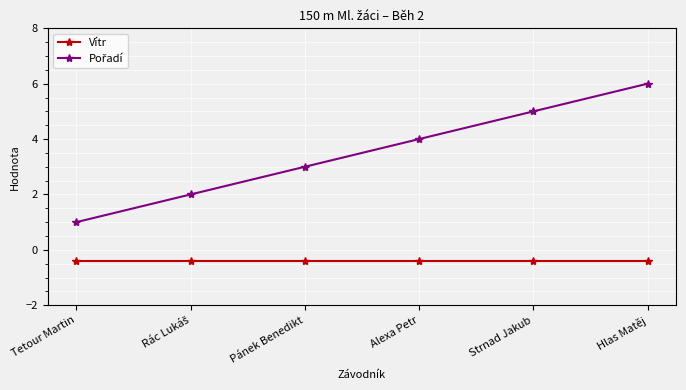

What is the difference between the highest and lowest values at Pánek Benedikt?

3.4